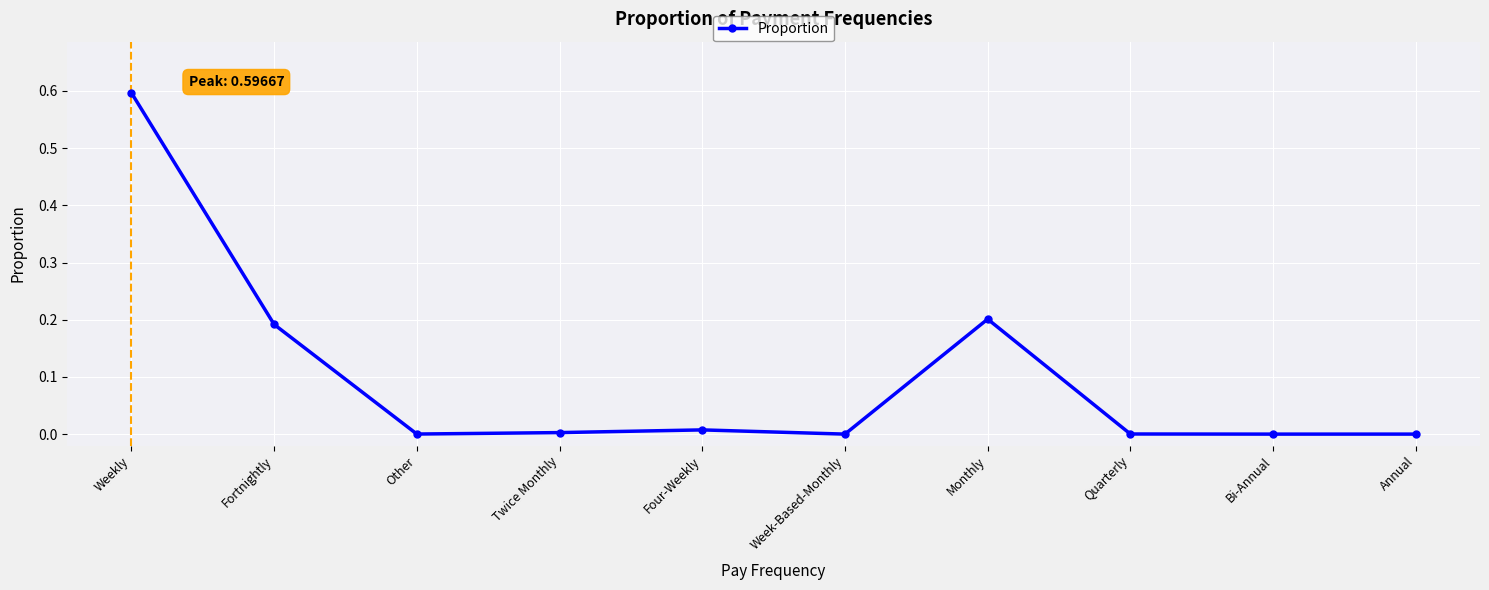

What is the average value?

0.1